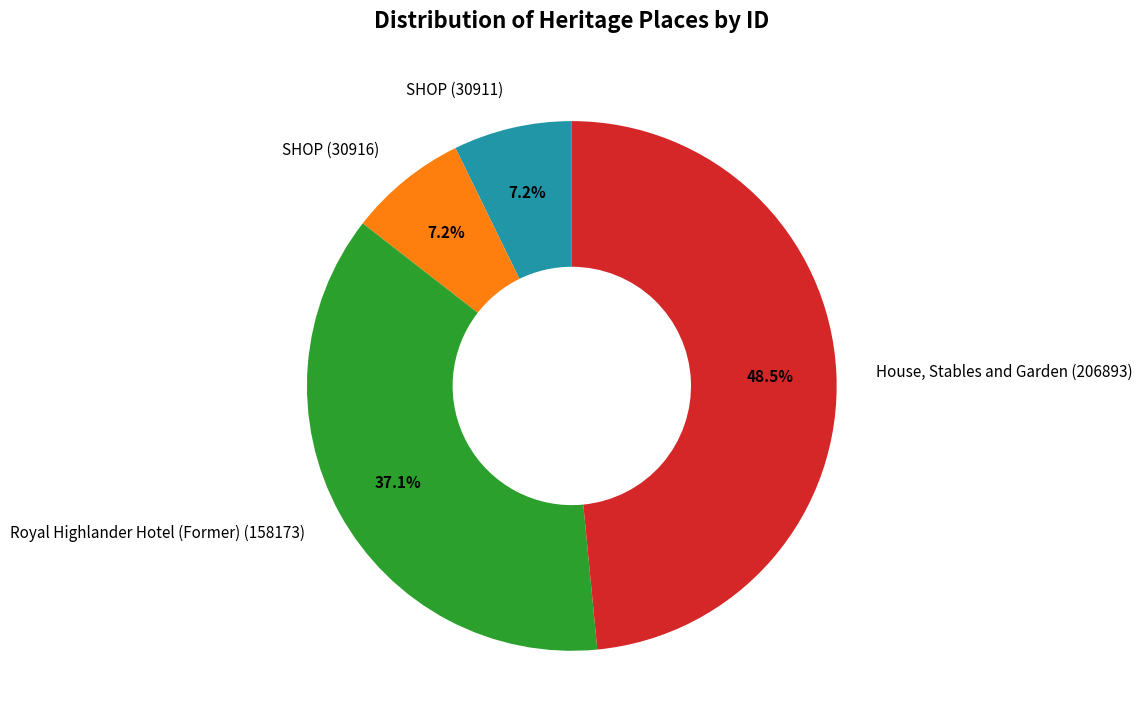

Count the number of slices in the pie.

4